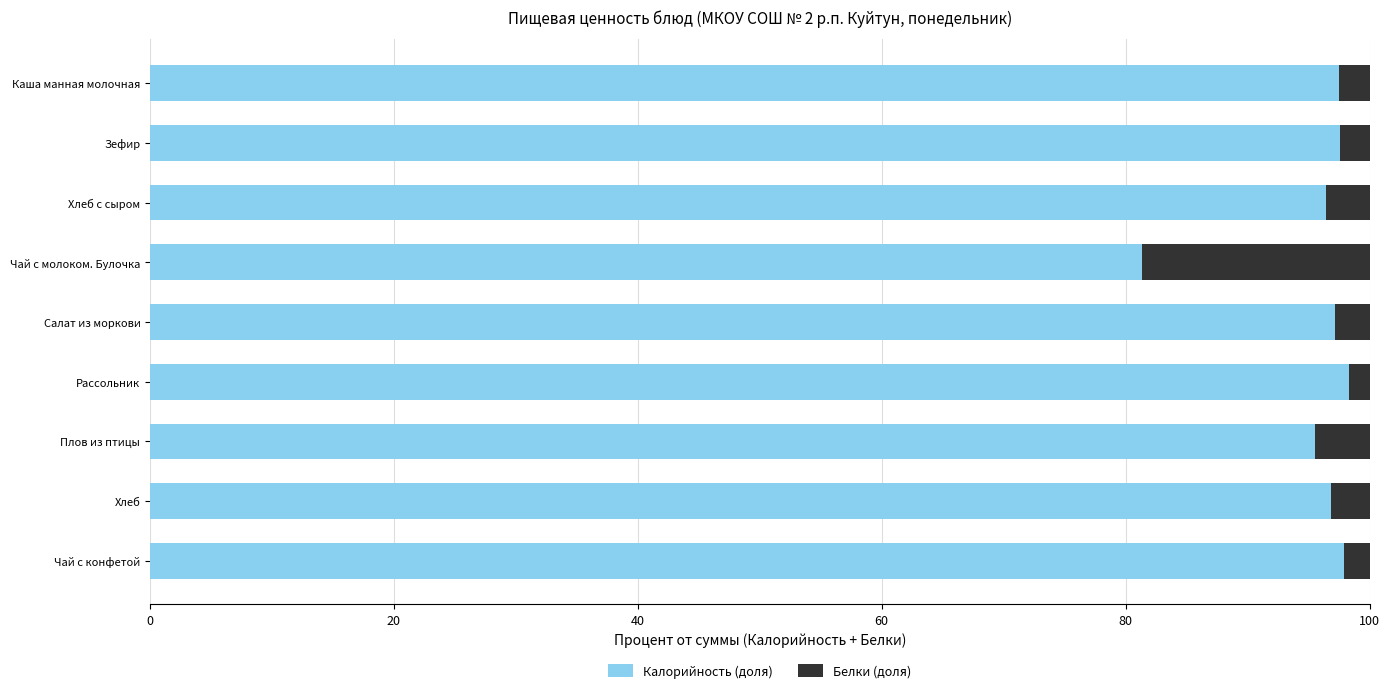

What is the difference between the Калорийность (доля) values at Каша манная молочная and Плов из птицы?

2.0